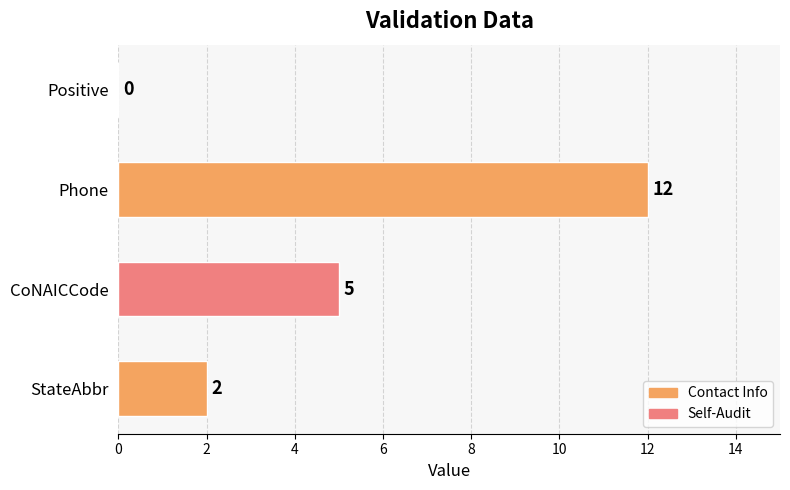

The value at Positive is 0. True or false?

True